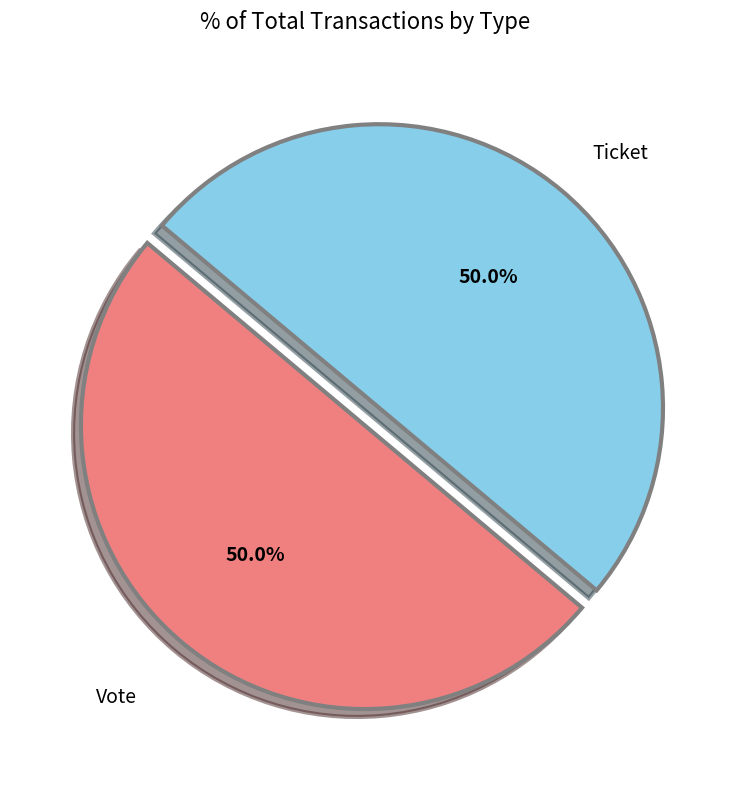

Count the number of slices in the pie.

2